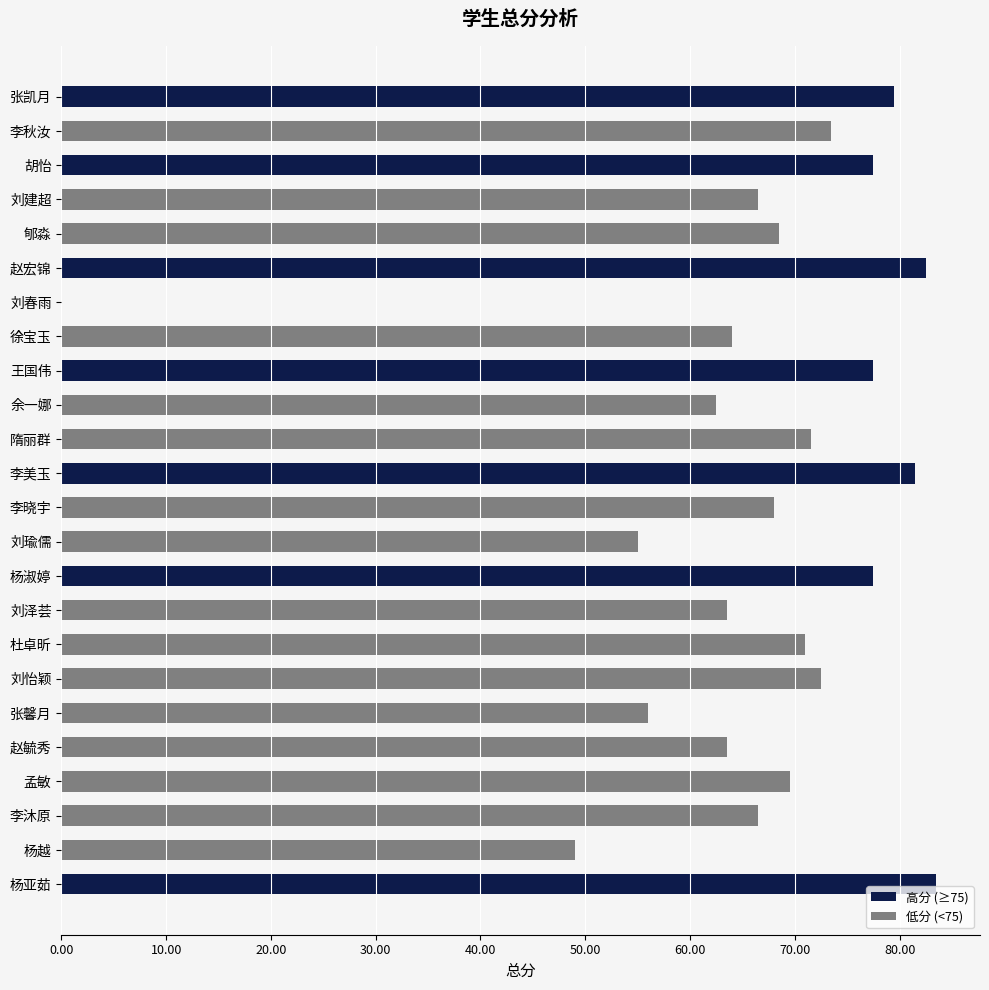

What is the value of the 23rd bar from the left?

73.5